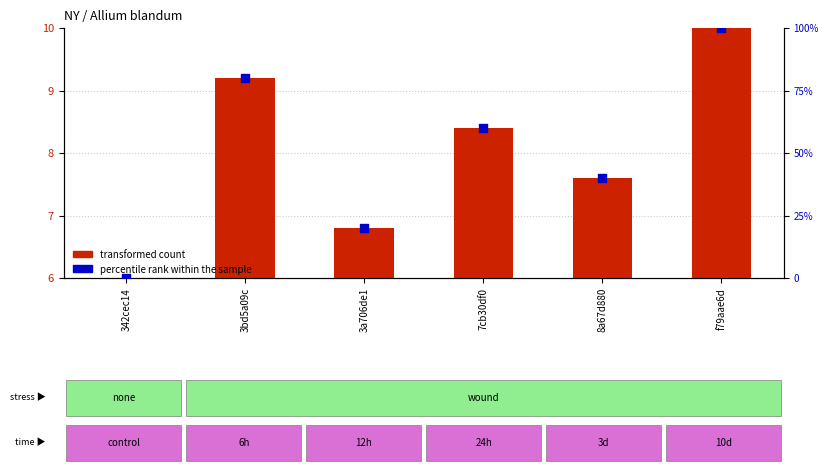

Which series contains the highest Y value?

percentile rank within the sample